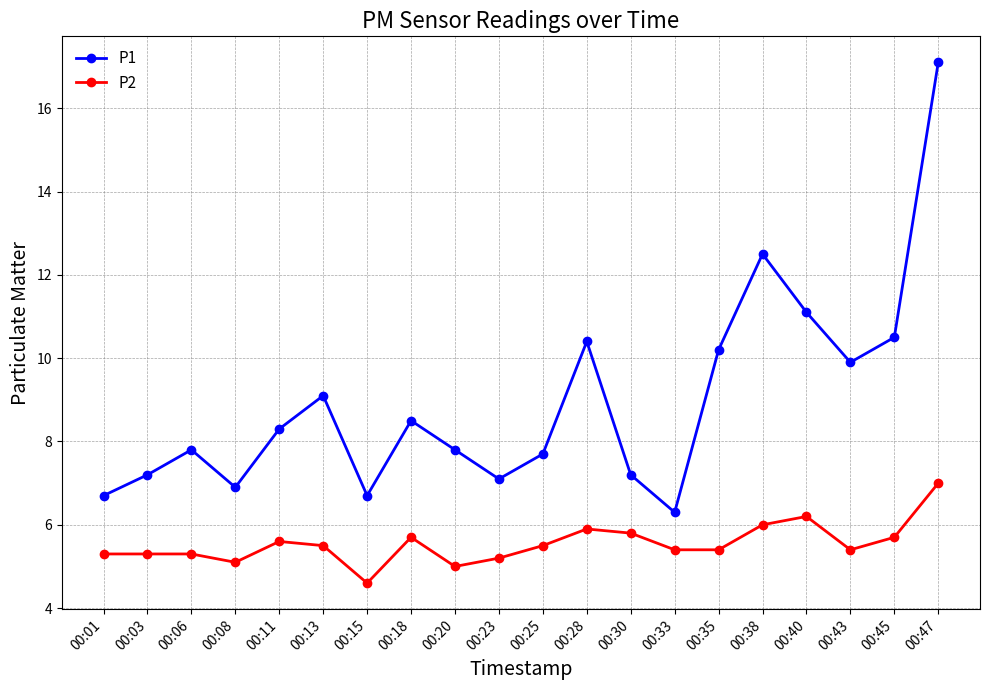

Where is the first local minimum for P1?

00:08